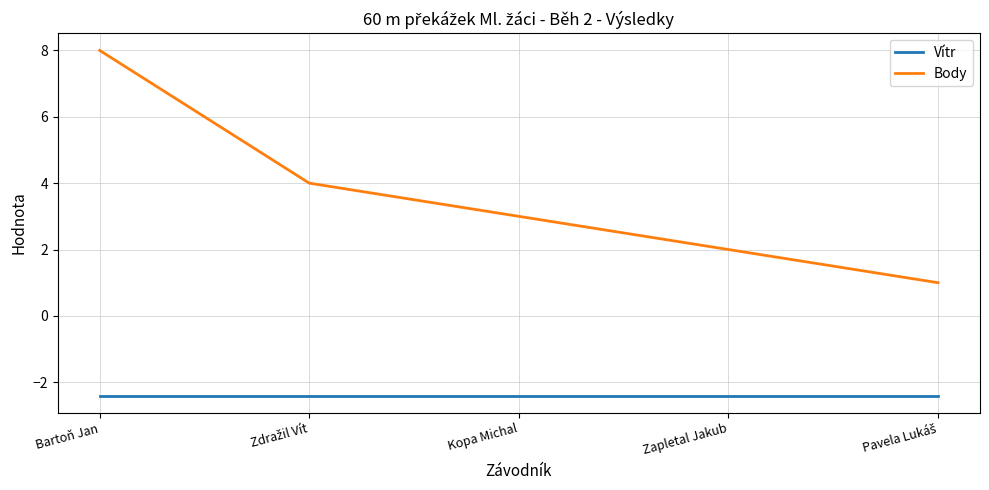

What is the difference between the Body values at Bartoň Jan and Kopa Michal?

5.0